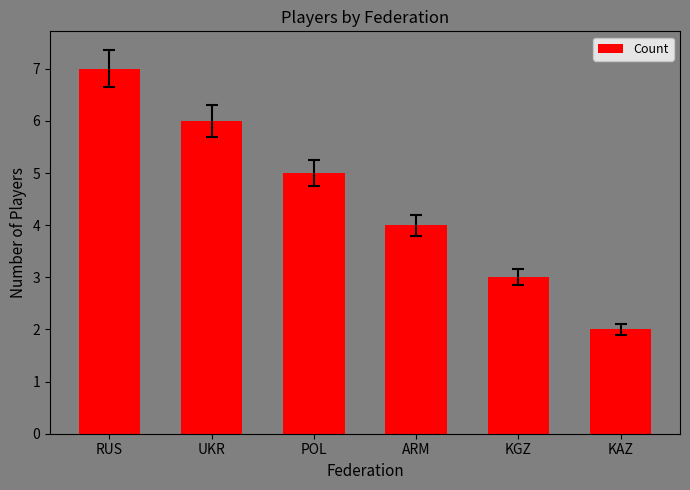

Which label corresponds to the smallest value in the chart?

KAZ